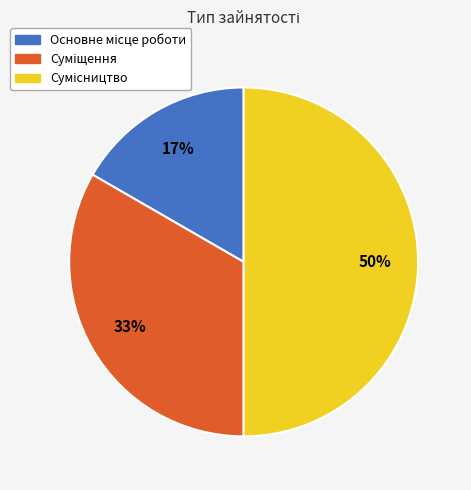

To the nearest percent, what is the average slice percentage?

33%